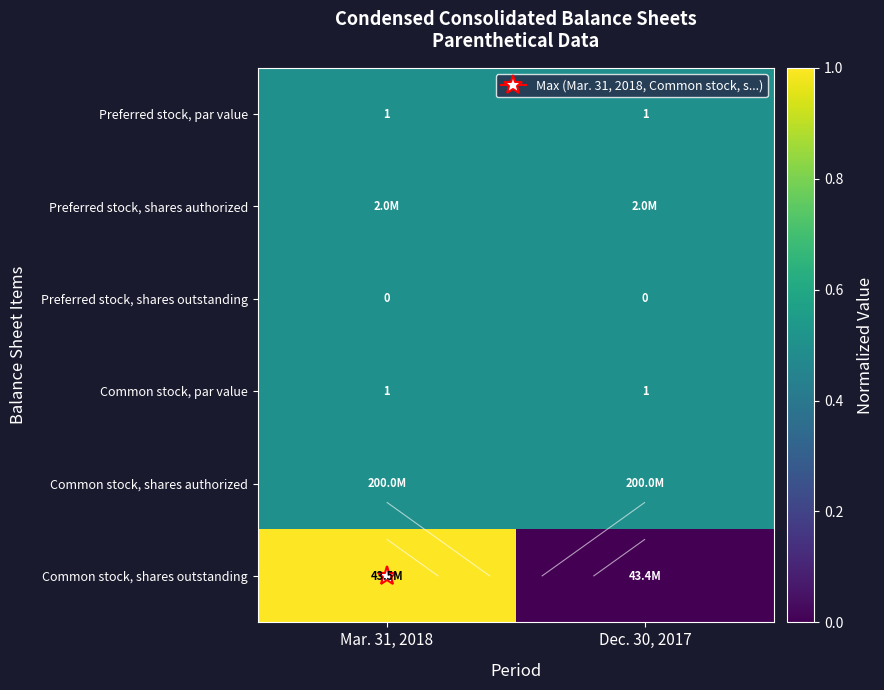

The Common stock, shares outstanding series shows 0.6 at Dec. 30, 2017. True or false?

False